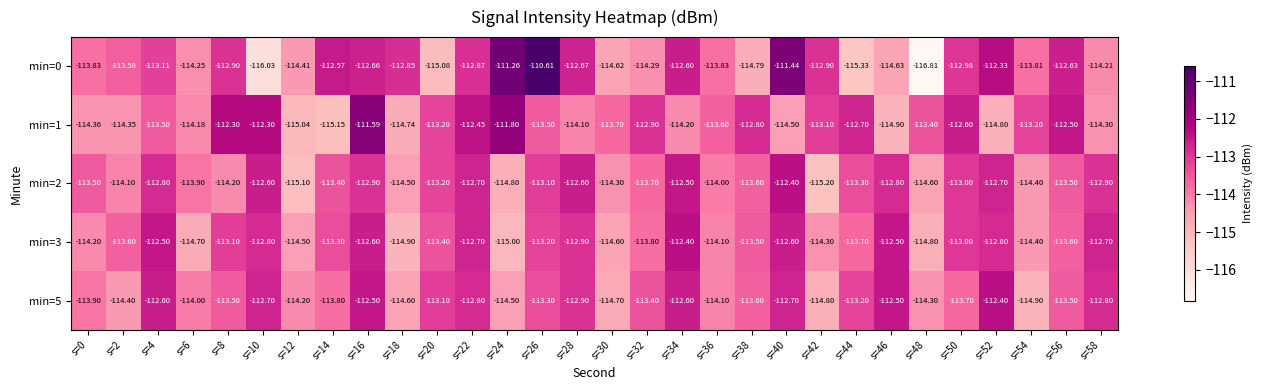

List the series in order of their overall mean, lowest first.

min=2, min=3, min=5, min=0, min=1